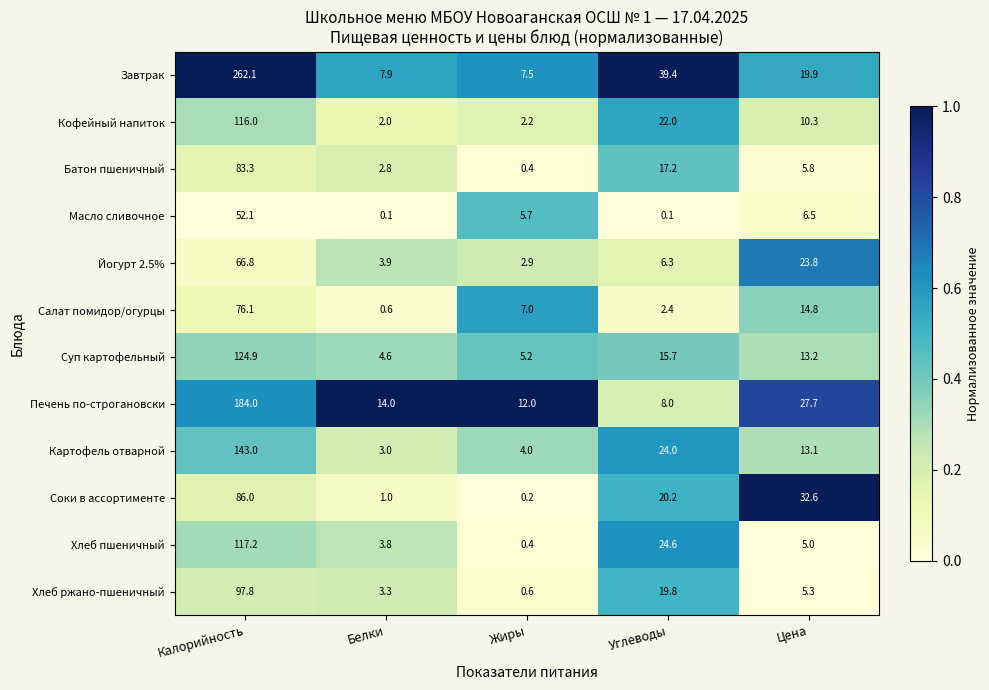

True or false: Картофель отварной has a value of 1.7 at Жиры.

False